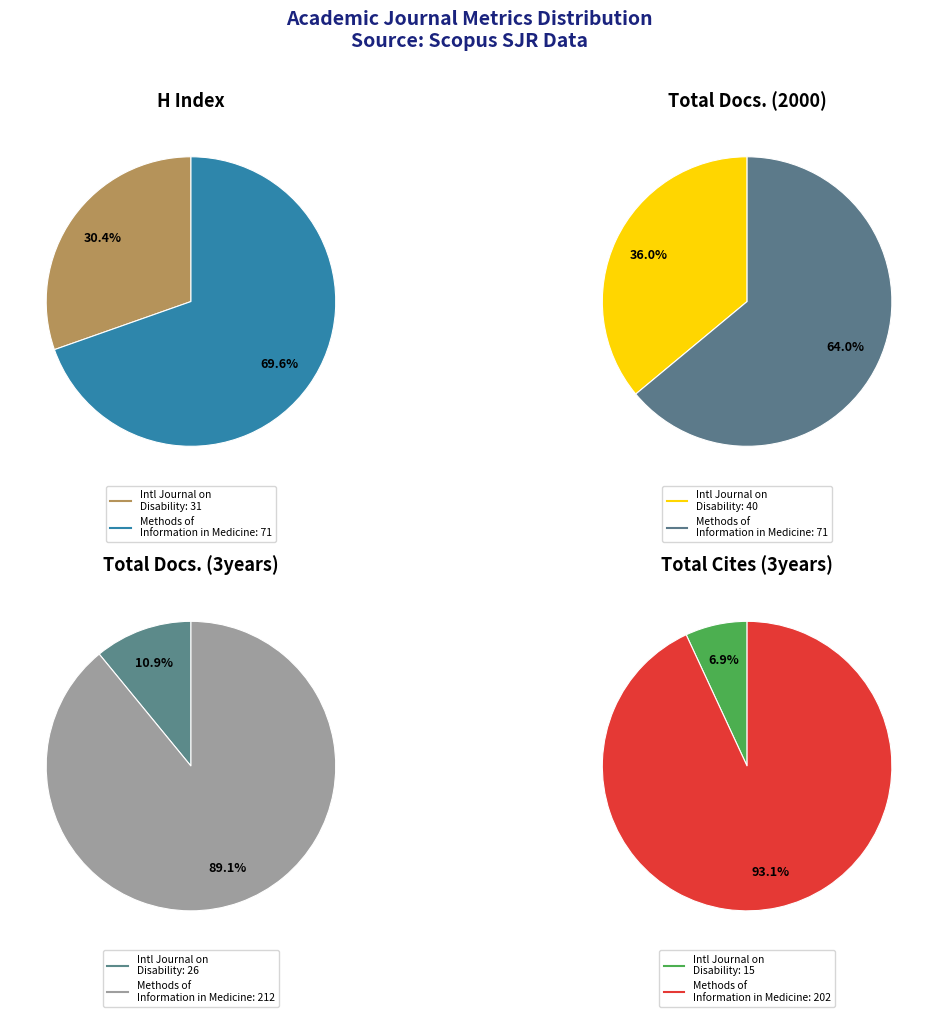

Between International Journal on Disability and Human Development and Methods of Information in Medicine, which series saw the biggest shift?

Total Cites (3years)